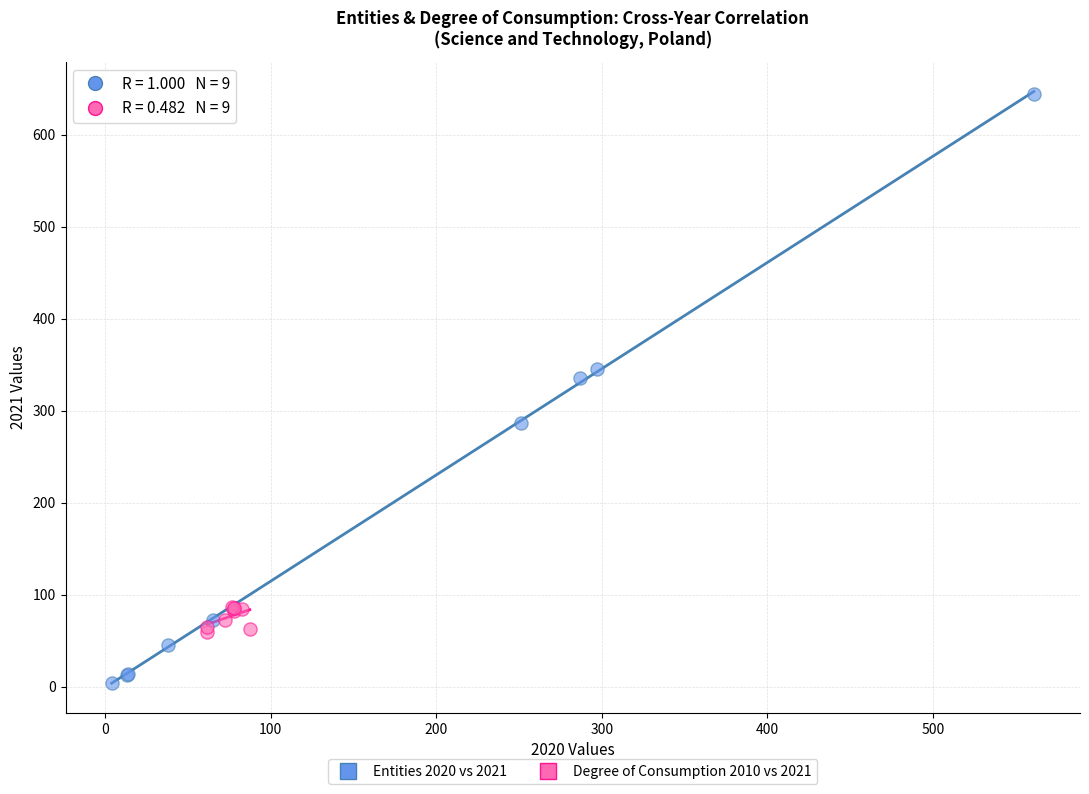

Which series reaches the maximum Y coordinate?

Entities 2020 vs 2021